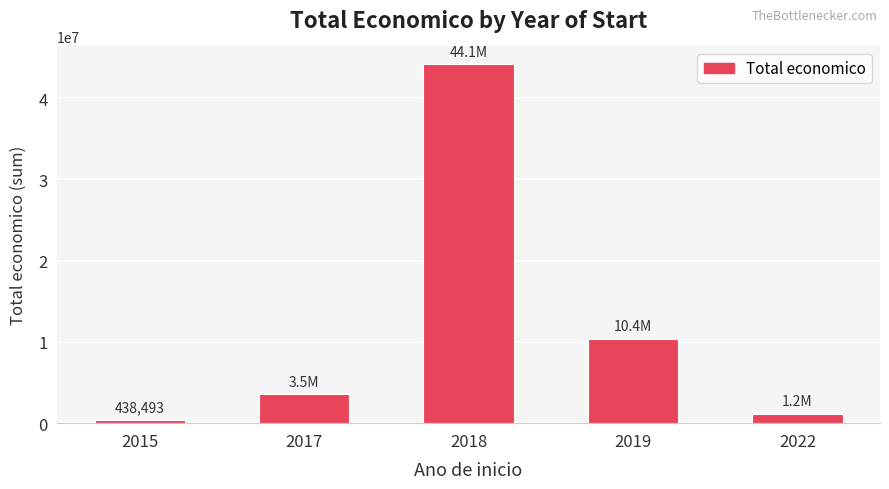

The value at 2015 is 438493. True or false?

True